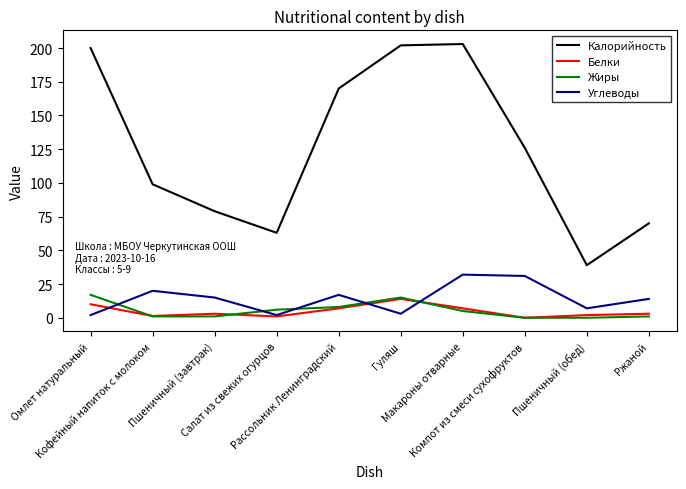

The value of Калорийность at Пшеничный (завтрак) is 32.0. True or false?

False